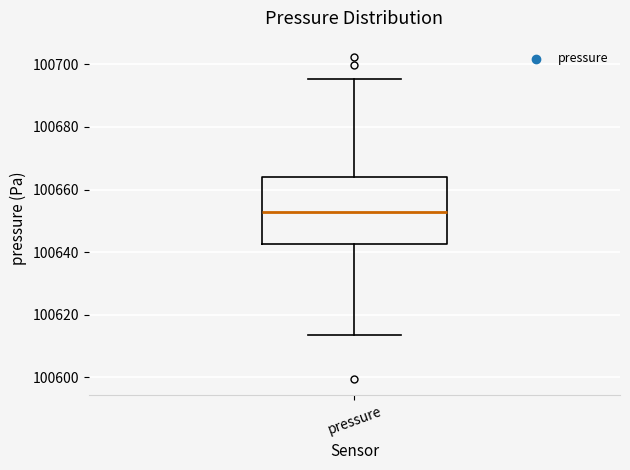

Transcribe this box plot: give where the median line is, the range the box spans, and where the two whiskers end, as read against the y-axis. The values are not printed on the chart, so give them approximately, as read against the axis.

median 100652, box 100642 to 100664, whiskers 100614 to 100696